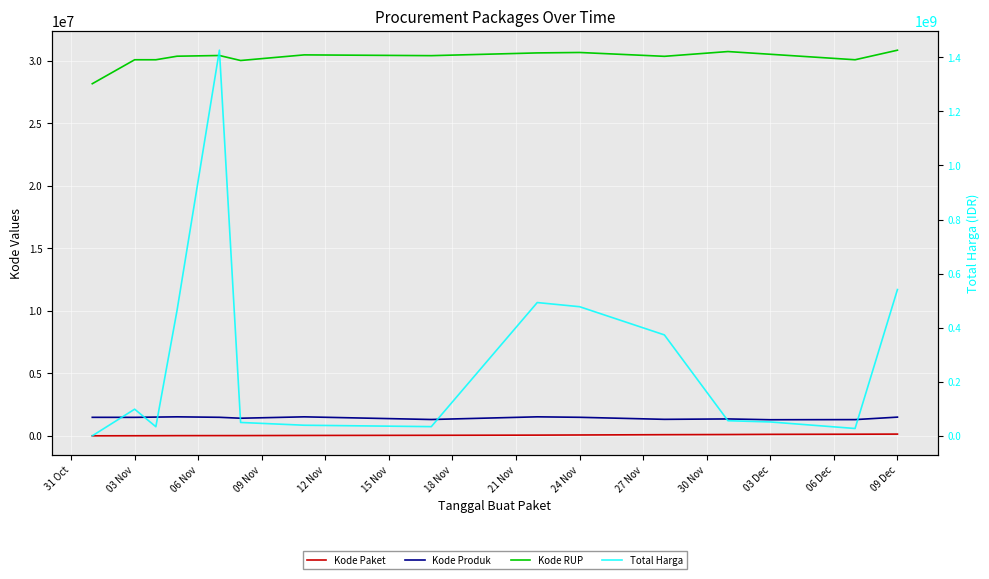

Between 03 Nov and 21 Nov, which series saw the biggest shift?

Total Harga